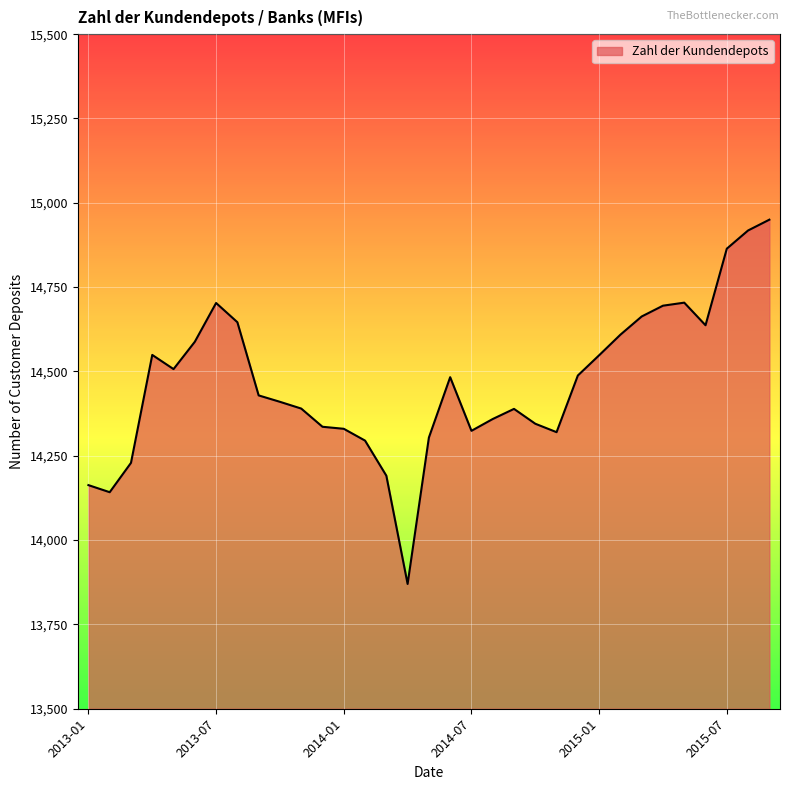

What is the maximum value shown in the chart?

14950